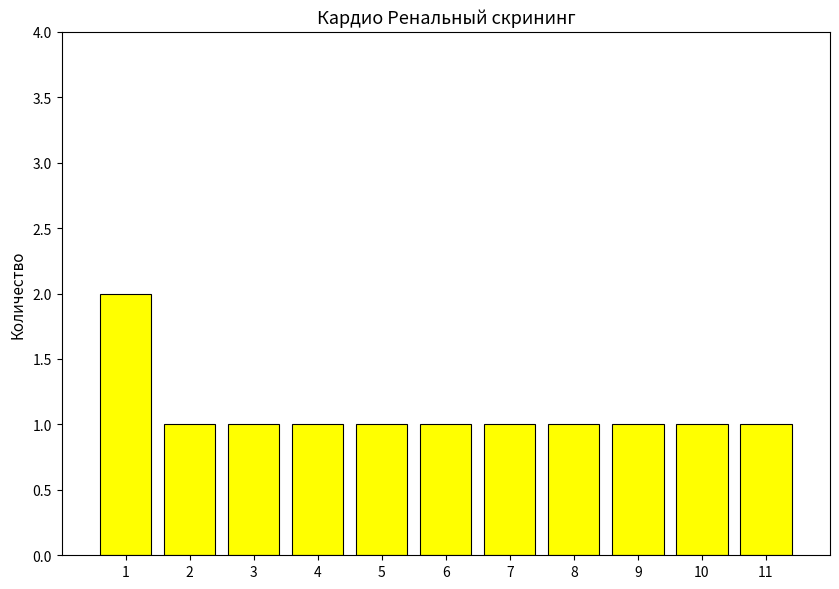

What is the ratio of the value at 3 to the value at 10?

1.0